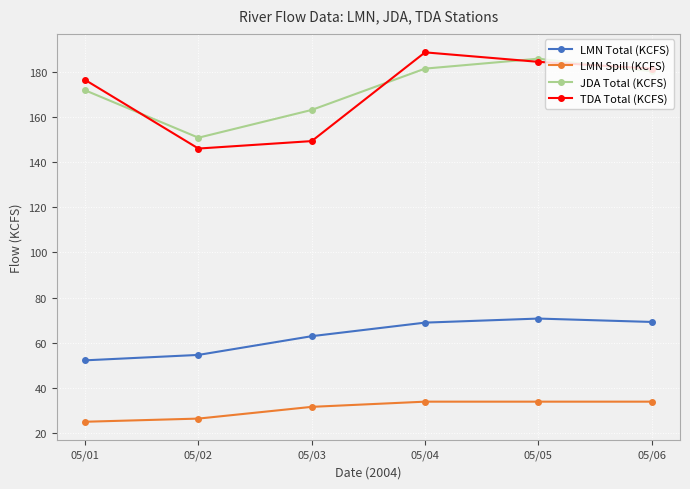

In TDA Total (KCFS), how many points are higher than both neighbors (excluding endpoints)?

1